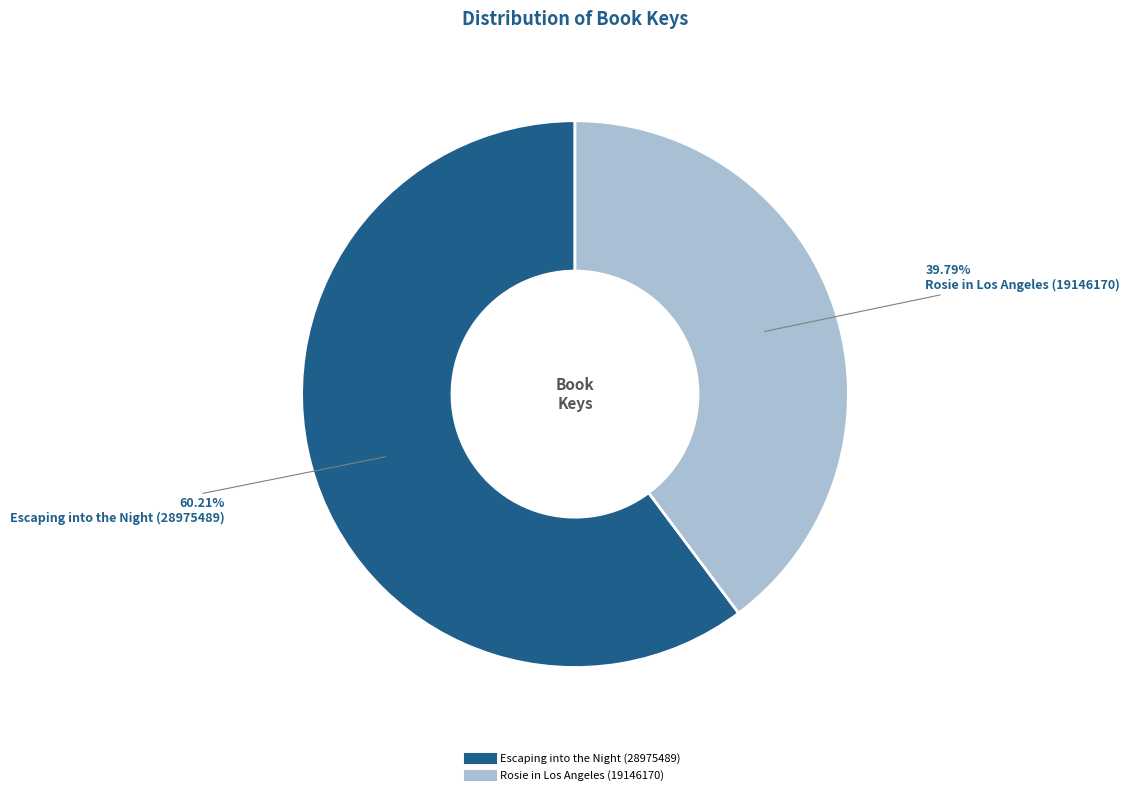

Is it true that Escaping into the Night (28975489) is 53% of the pie?

False